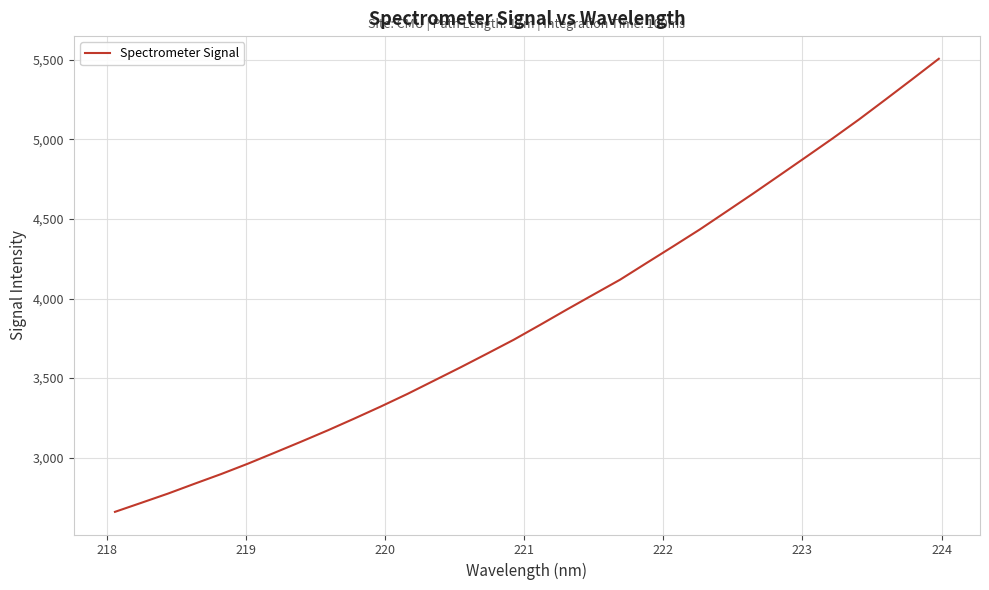

What is the difference between the maximum and minimum values?

2848.3